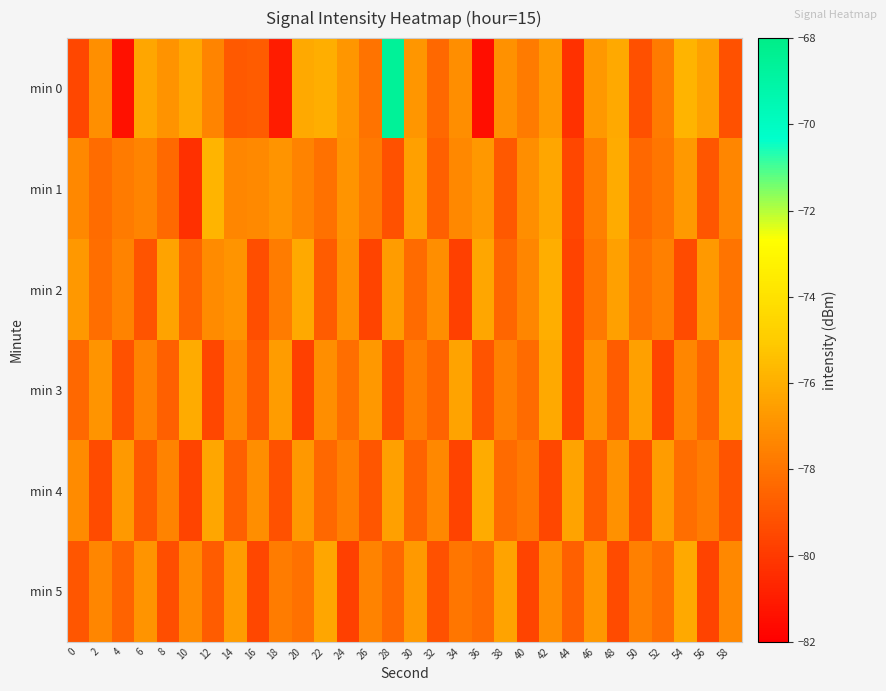

Reading left to right, extract all data points from this chart.

min 0: 0=-79.5	2=-77.1	4=-81.3	6=-76.3	8=-76.9	10=-76.2	12=-77.4	14=-78.9	16=-78.8	18=-81.0	20=-76.2	22=-76.0	24=-76.8	26=-78.0	28=-68.6	30=-76.8	32=-78.4	34=-77.1	36=-81.5	38=-77.0	40=-77.7	42=-76.7	44=-80.3	46=-76.8	48=-76.2	50=-79.2	52=-77.8	54=-75.8	56=-76.5	58=-79.2
min 1: 0=-77.3	2=-78.3	4=-77.8	6=-77.4	8=-78.3	10=-80.3	12=-75.8	14=-77.4	16=-77.3	18=-76.9	20=-77.5	22=-78.1	24=-76.9	26=-77.8	28=-79.2	30=-76.5	32=-78.7	34=-77.3	36=-76.8	38=-78.9	40=-77.1	42=-76.3	44=-79.5	46=-77.6	48=-76.1	50=-78.4	52=-77.9	54=-76.7	56=-79.0	58=-77.4
min 2: 0=-76.8	2=-78.2	4=-77.5	6=-79.1	8=-76.4	10=-78.6	12=-77.2	14=-76.9	16=-79.3	18=-77.7	20=-76.2	22=-78.8	24=-77.0	26=-79.6	28=-76.6	30=-78.3	32=-77.1	34=-79.8	36=-76.3	38=-78.5	40=-77.4	42=-76.0	44=-79.7	46=-77.8	48=-76.5	50=-78.1	52=-77.6	54=-79.4	56=-76.7	58=-78.0
min 3: 0=-78.4	2=-76.9	4=-79.2	6=-77.5	8=-78.7	10=-76.1	12=-79.5	14=-77.3	16=-78.9	18=-76.6	20=-79.8	22=-77.1	24=-78.2	26=-76.8	28=-79.3	30=-77.7	32=-78.6	34=-76.4	36=-79.1	38=-77.6	40=-78.3	42=-76.2	44=-79.7	46=-77.0	48=-78.8	50=-76.5	52=-79.6	54=-77.4	56=-78.5	58=-76.3
min 4: 0=-77.2	2=-79.4	4=-76.7	6=-78.9	8=-77.5	10=-79.6	12=-76.3	14=-78.7	16=-77.1	18=-79.2	20=-76.8	22=-78.4	24=-77.6	26=-79.0	28=-76.5	30=-78.6	32=-77.3	34=-79.7	36=-76.1	38=-78.3	40=-77.8	42=-79.5	44=-76.4	46=-78.8	48=-77.0	50=-79.3	52=-76.6	54=-78.2	56=-77.7	58=-79.1
min 5: 0=-79.0	2=-77.4	4=-78.6	6=-76.9	8=-79.3	10=-77.2	12=-78.8	14=-76.6	16=-79.5	18=-77.7	20=-78.1	22=-76.3	24=-79.8	26=-77.5	28=-78.4	30=-76.7	32=-79.2	34=-77.9	36=-78.3	38=-76.4	40=-79.6	42=-77.1	44=-78.7	46=-76.8	48=-79.4	50=-77.6	52=-78.2	54=-76.2	56=-79.7	58=-77.3